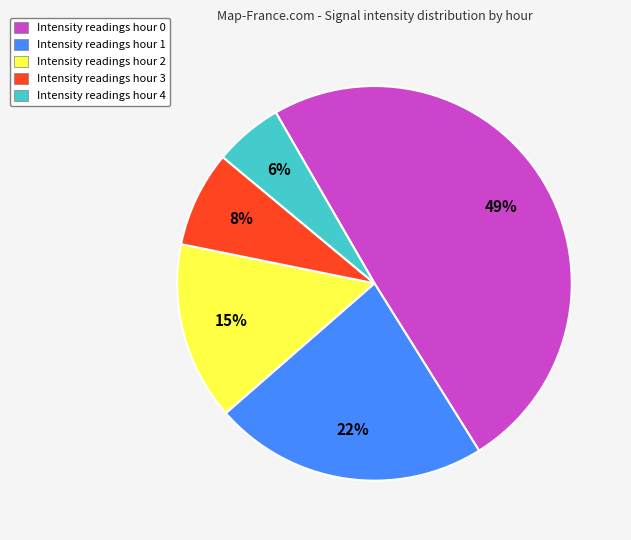

Is there a majority slice in this chart?

No